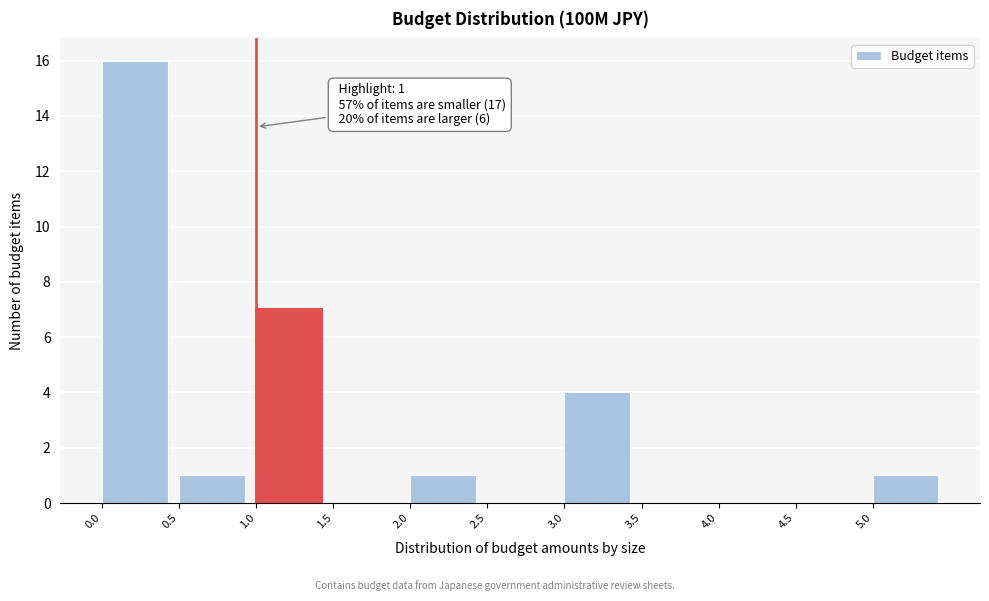

Which range on the x-axis has the tallest bar?

0.0 to 0.5